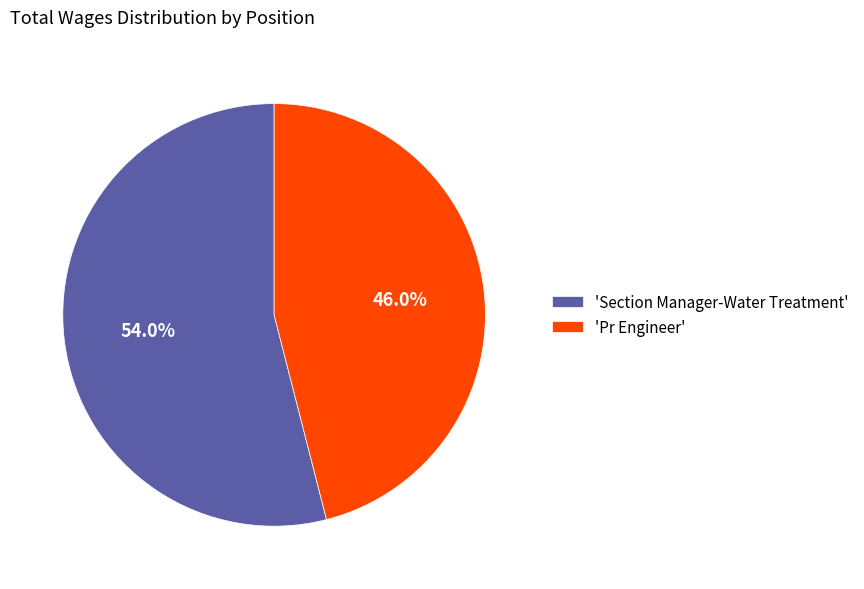

Rank the categories by value from highest to lowest.

'Section Manager-Water Treatment', 'Pr Engineer'